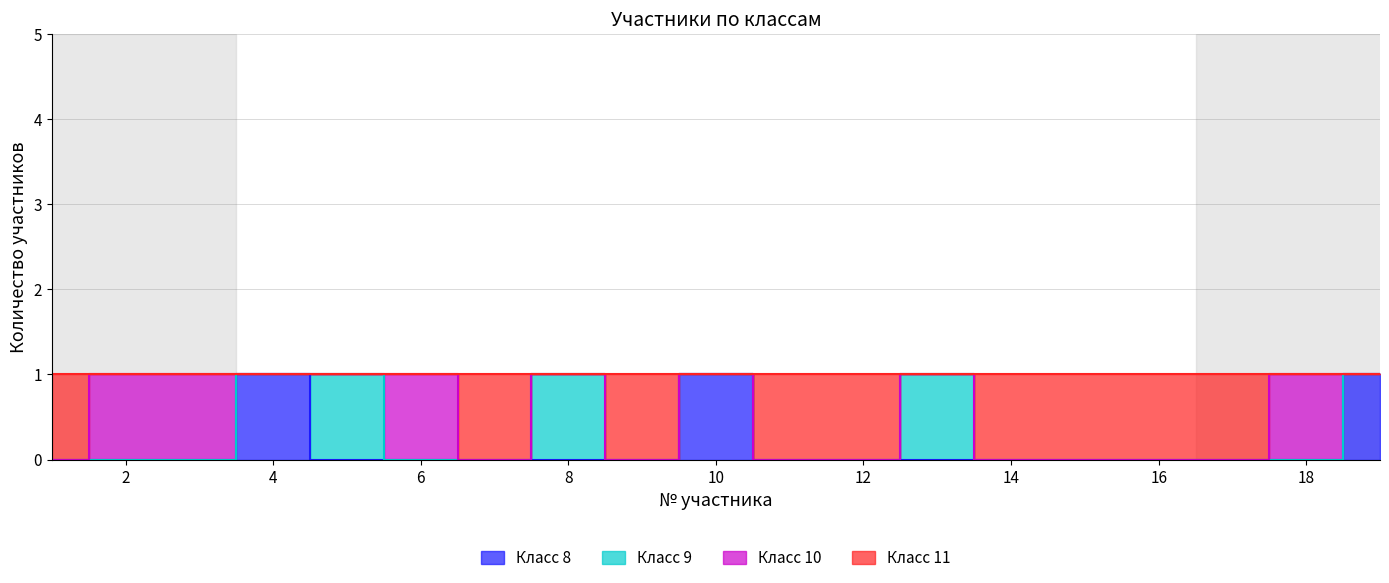

True or false: Класс 8 and Класс 11 cross at least once.

False